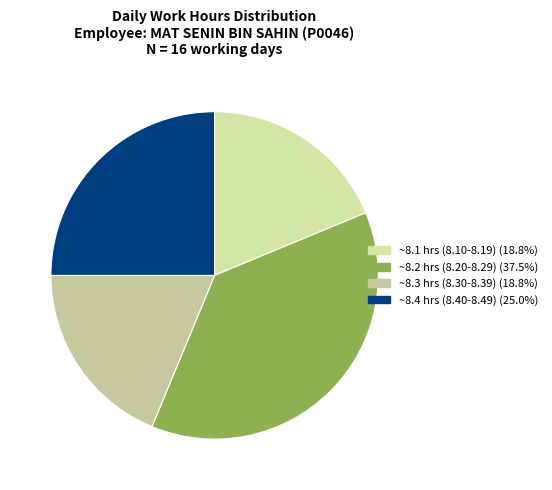

Is there any slice that represents more than half of the pie?

No